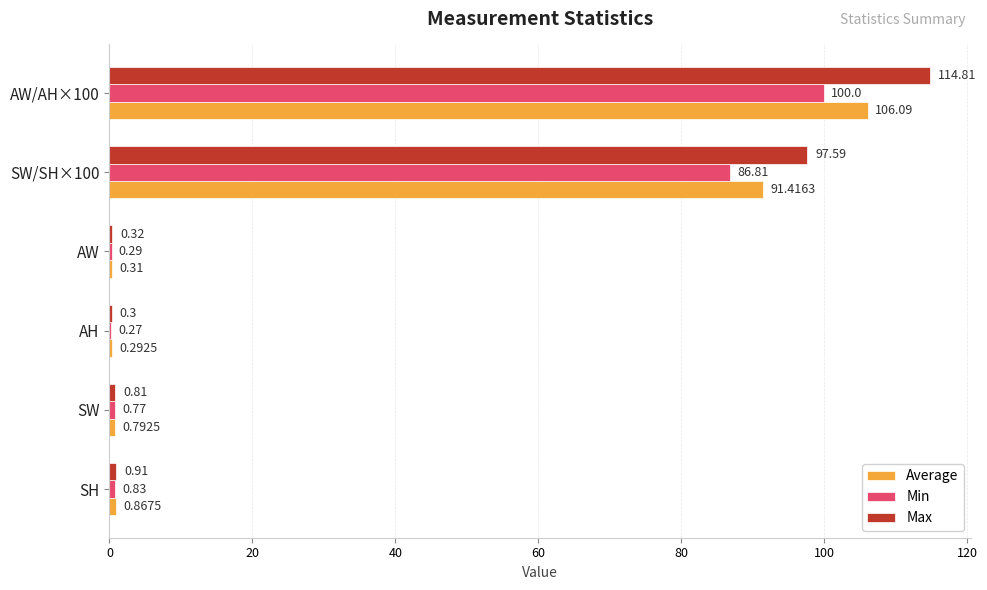

Which series has the largest range (max minus min)?

Max